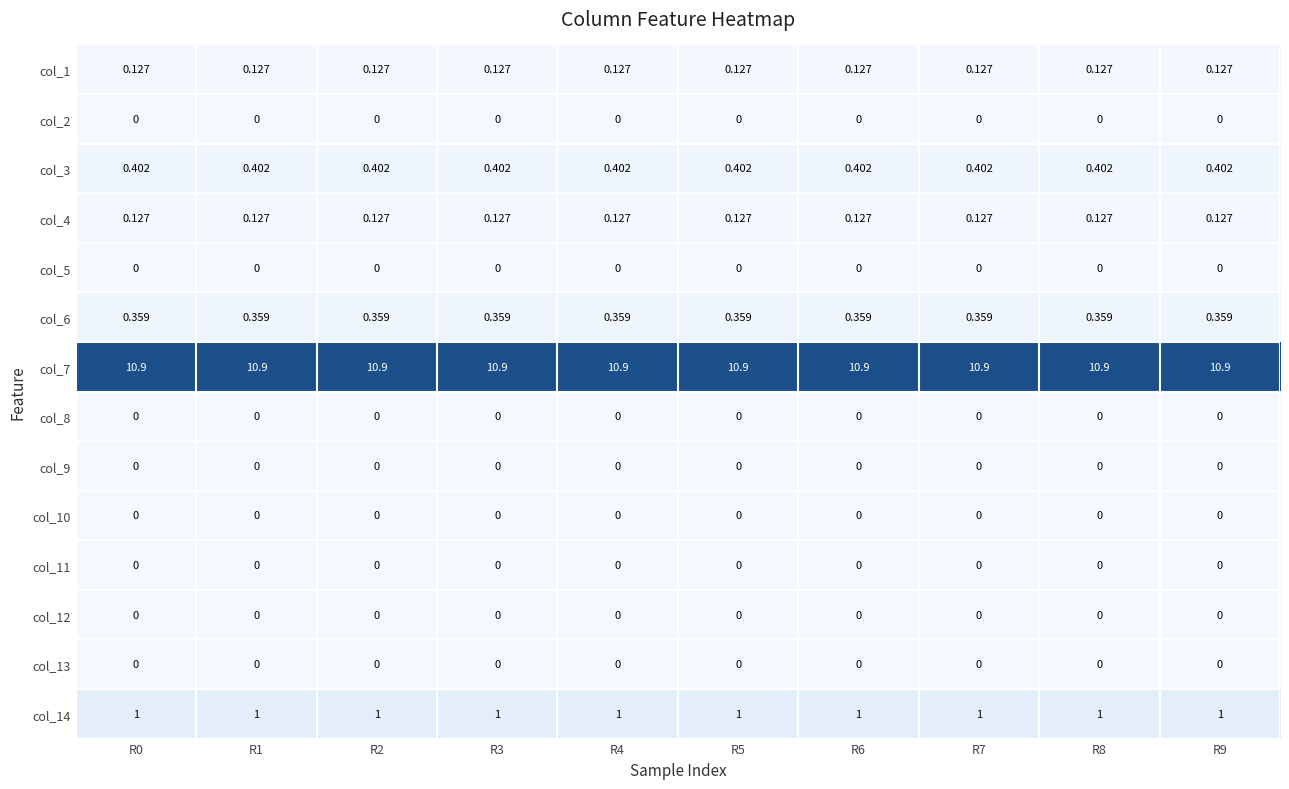

What is the total value across all series at R0?

12.9